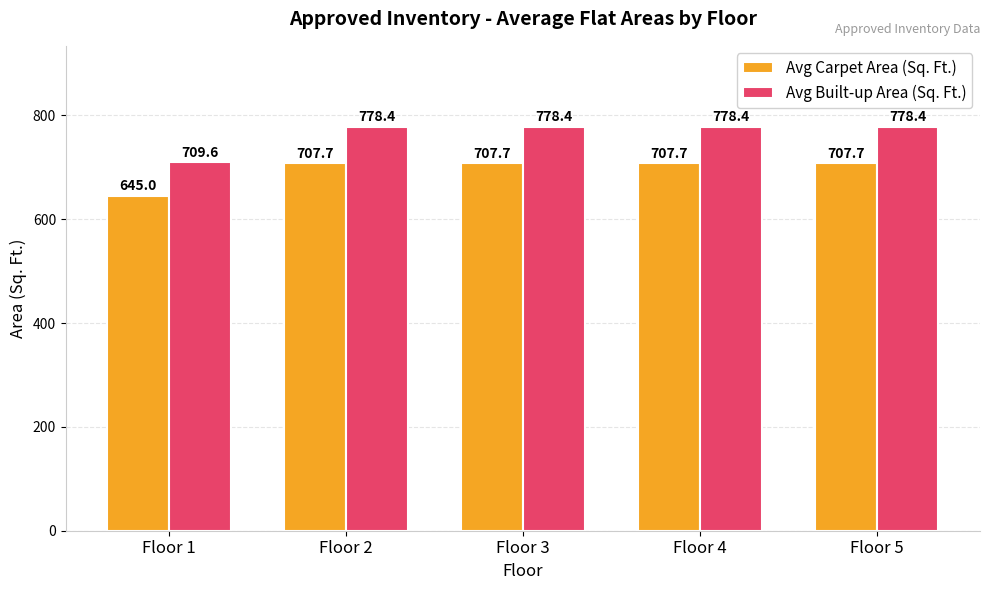

Where is Avg Carpet Area (Sq. Ft.) nearest to the value 676?

Floor 1